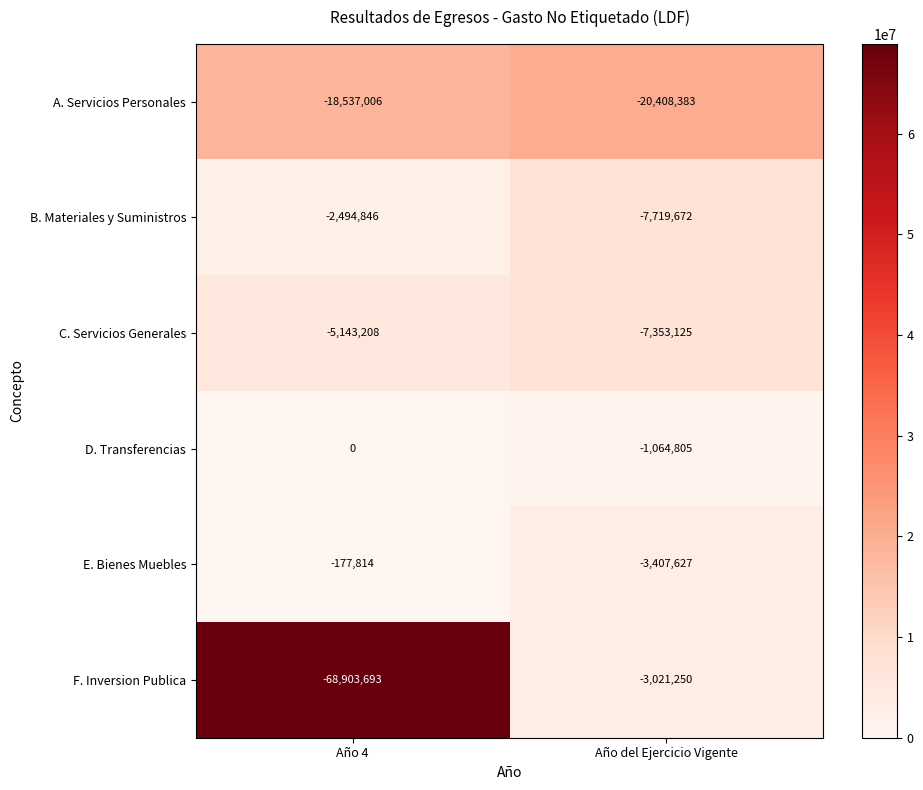

What is the average value of the A. Servicios Personales series?

-19472694